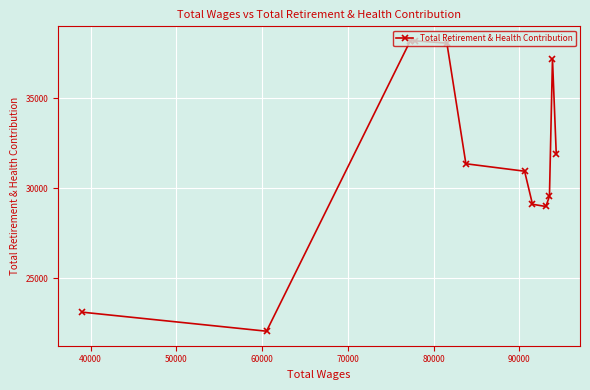

What is the greatest value displayed?

38188